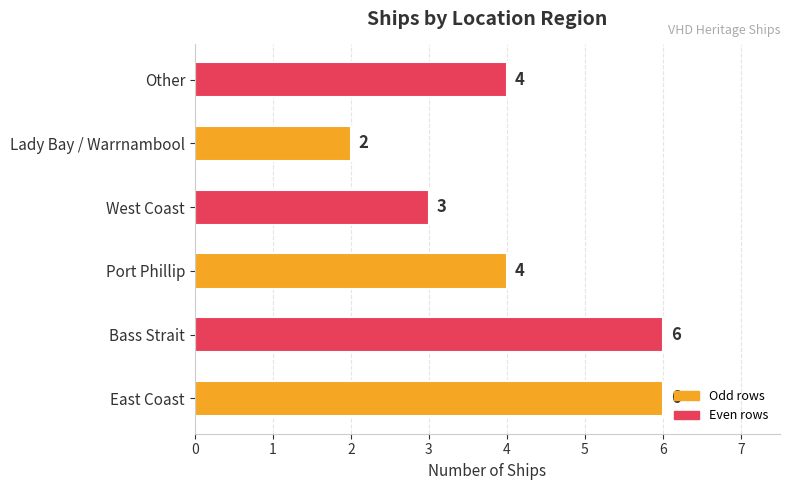

Reading bottom to top, extract all data points from this chart.

East Coast=6	Bass Strait=6	Port Phillip=4	West Coast=3	Lady Bay / Warrnambool=2	Other=4